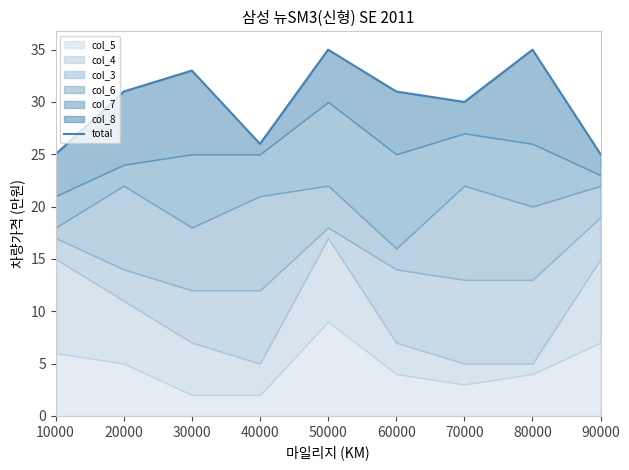

What is the change in value from 50000 to 70000?

-5